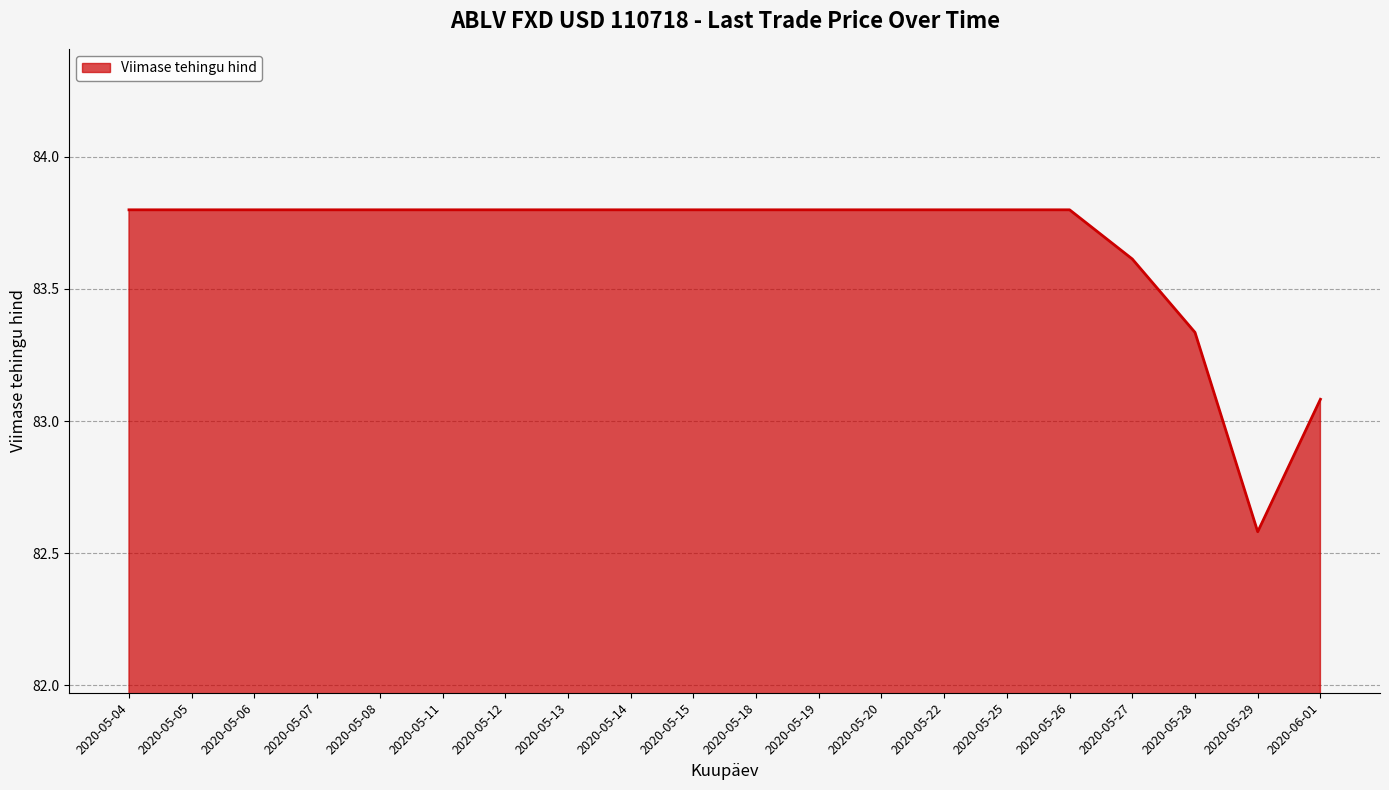

Which label corresponds to the smallest value in the chart?

2020-05-29